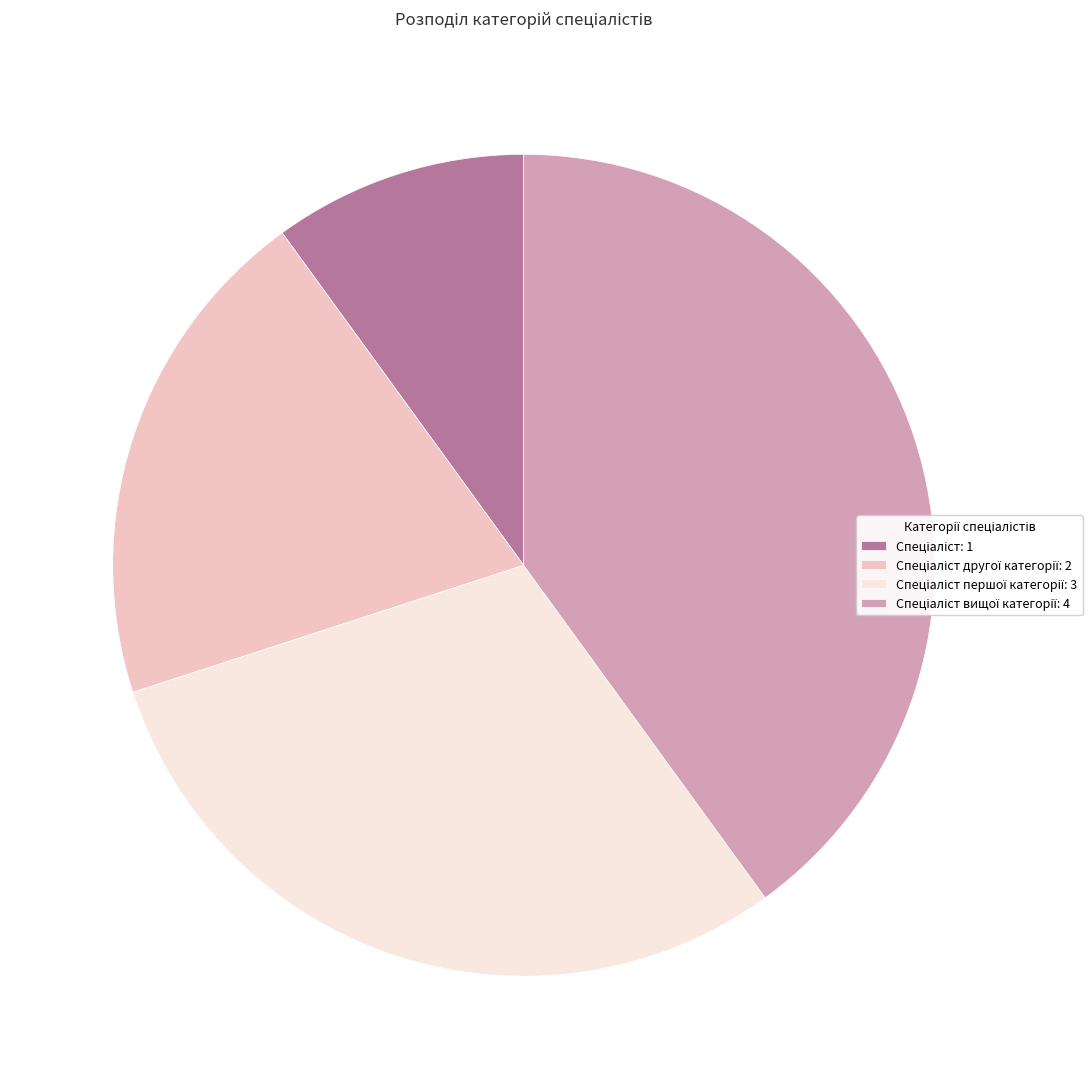

How many segments does this pie chart have?

4